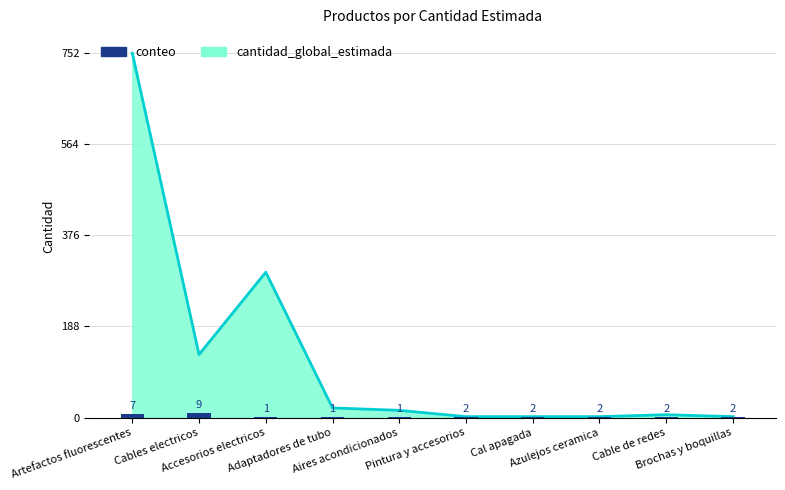

What is the label of the 5th bar from the left?

Aires acondicionados